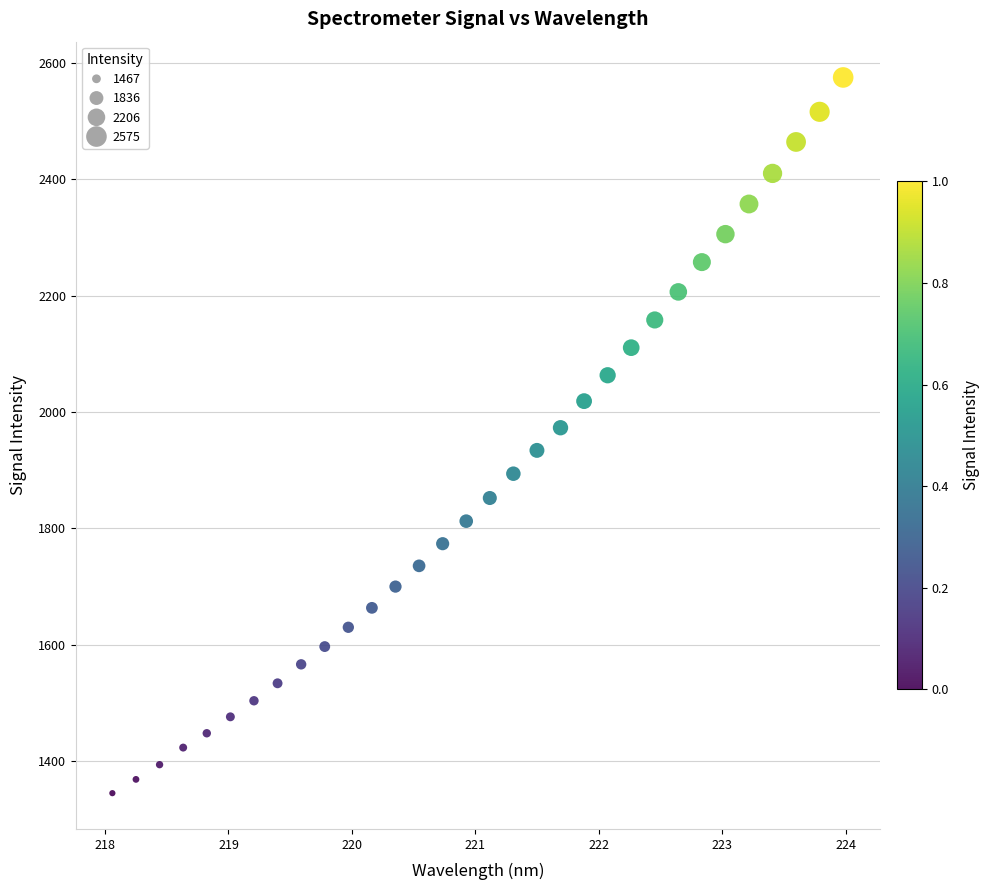

What is the range of X values (max minus min)?

5.9